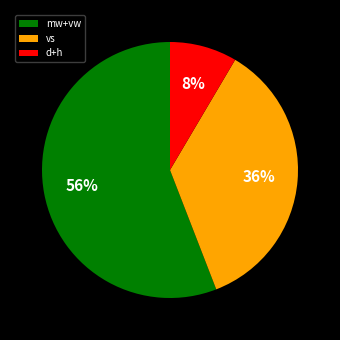

To the nearest percent, what is the average slice percentage?

33%